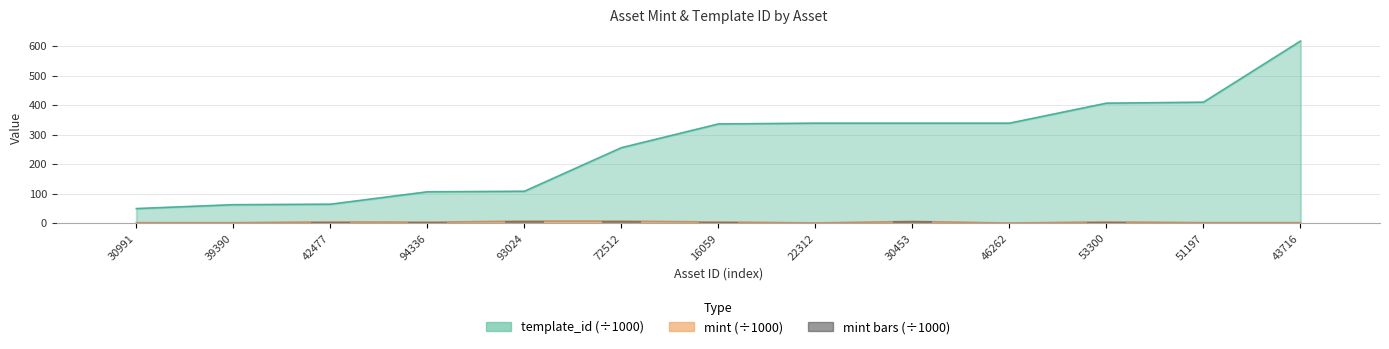

True or false: the data shows 2.5 at 16059.

False